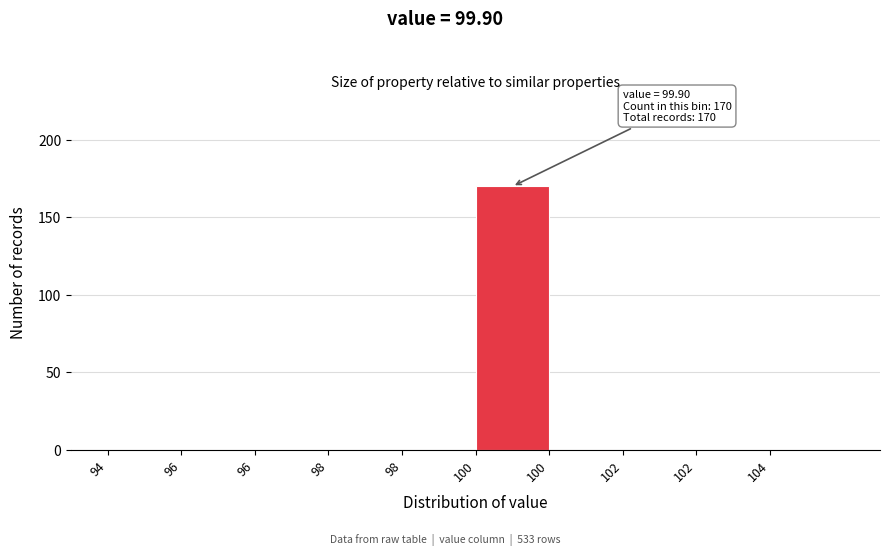

Are the bars horizontal?

No